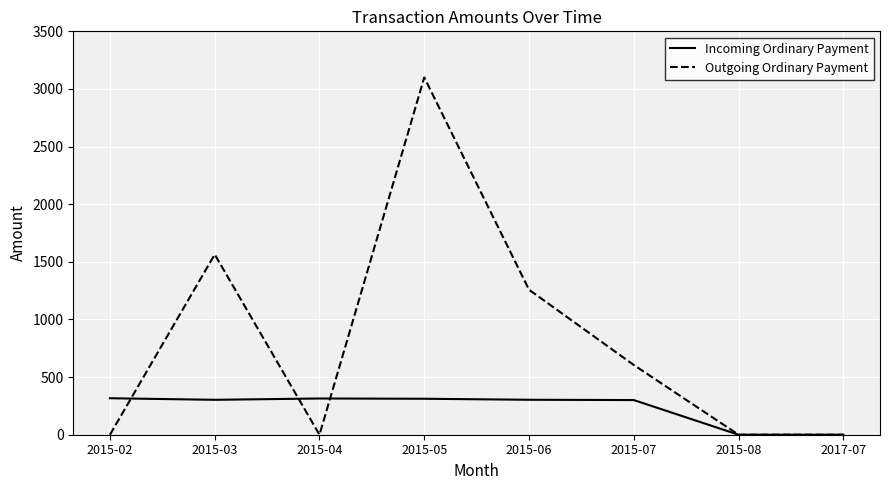

What is the maximum value for Outgoing Ordinary Payment?

3100.0